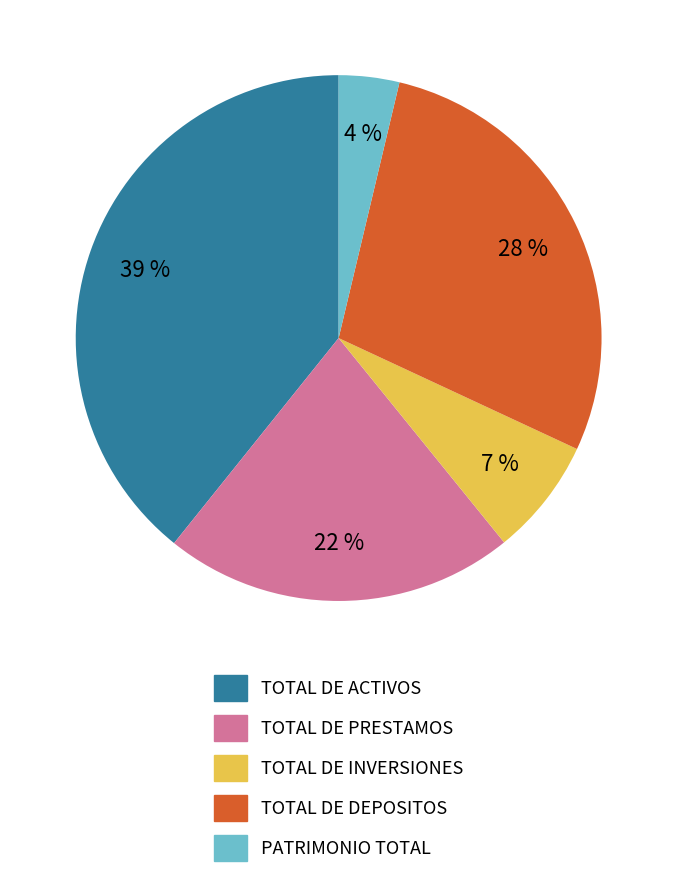

To the nearest percent, what is the difference between the TOTAL DE ACTIVOS and TOTAL DE INVERSIONES slice percentages?

32%